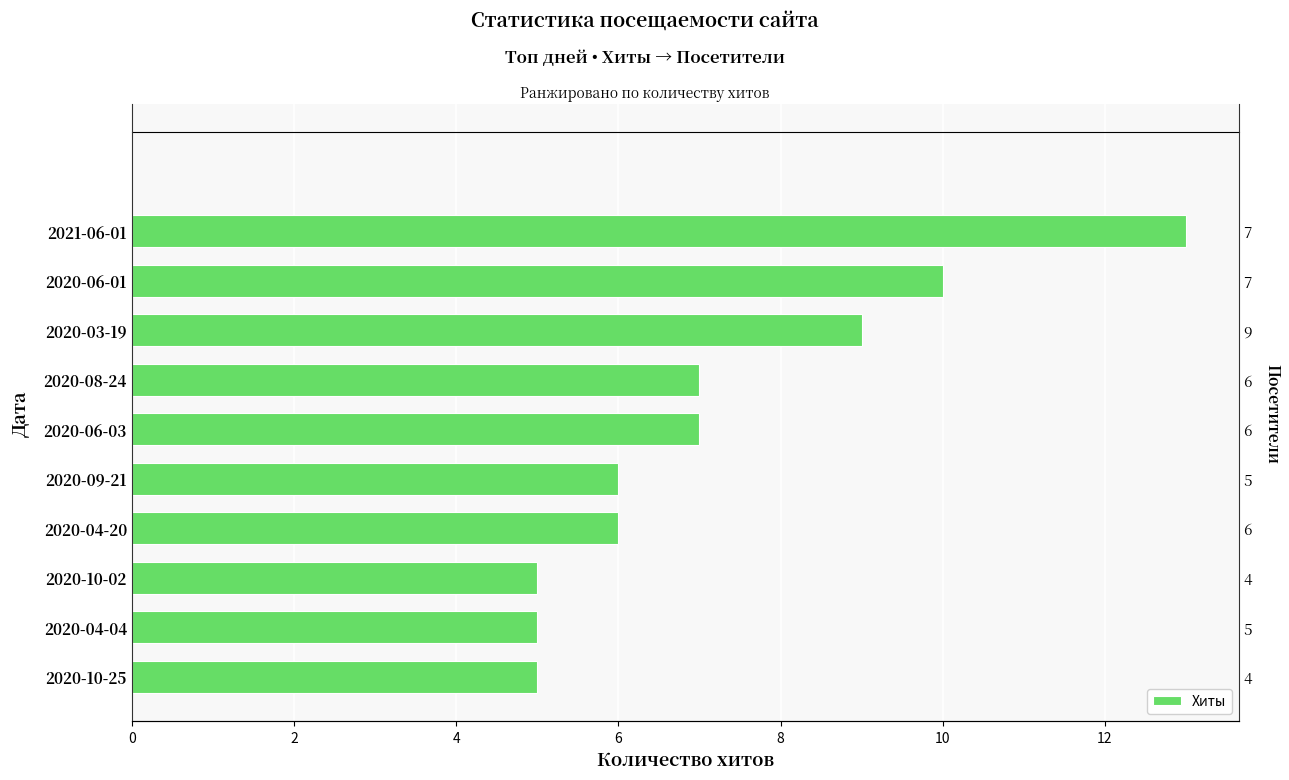

How many bars are there in total?

10